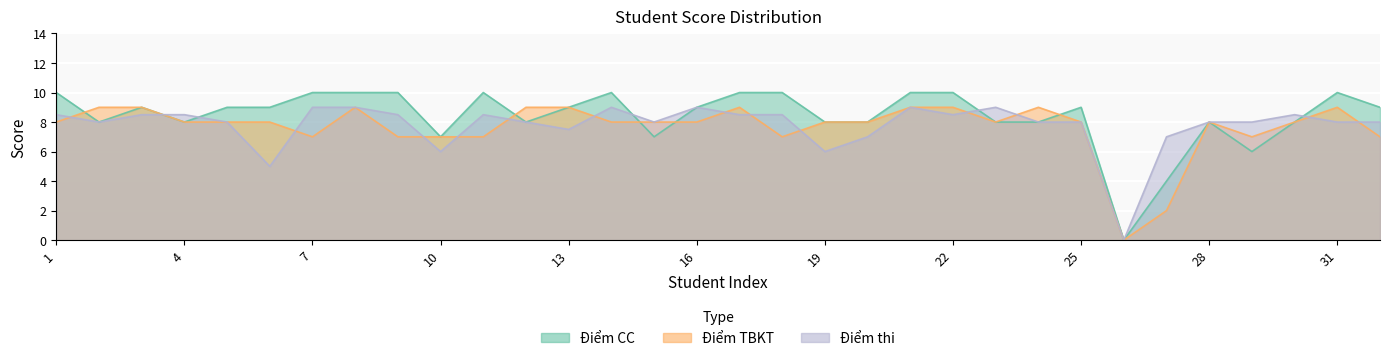

How many lines are shown in the chart?

3